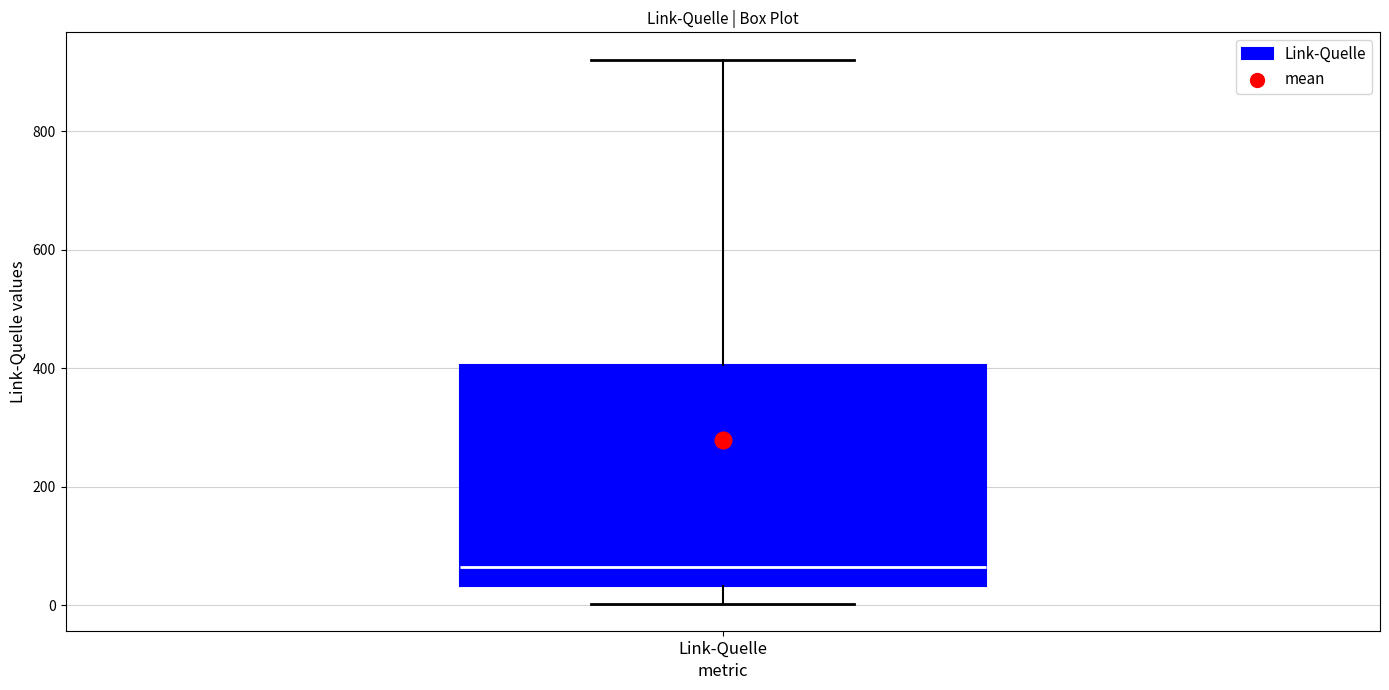

Read this box plot against the y-axis: the position of the median line, the range covered by the box, and the ends of both whiskers. The values are not printed on the chart, so give them approximately, as read against the axis.

median 60, box 40 to 400, whiskers 0 to 920